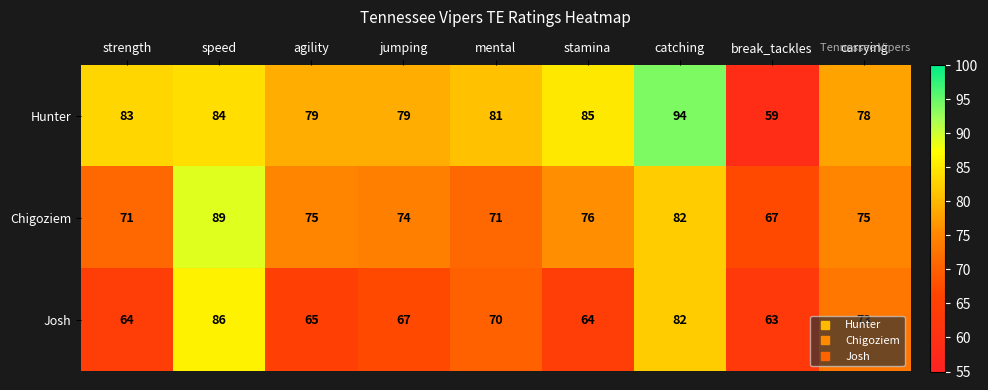

What is the difference between the Hunter values at speed and catching?

10